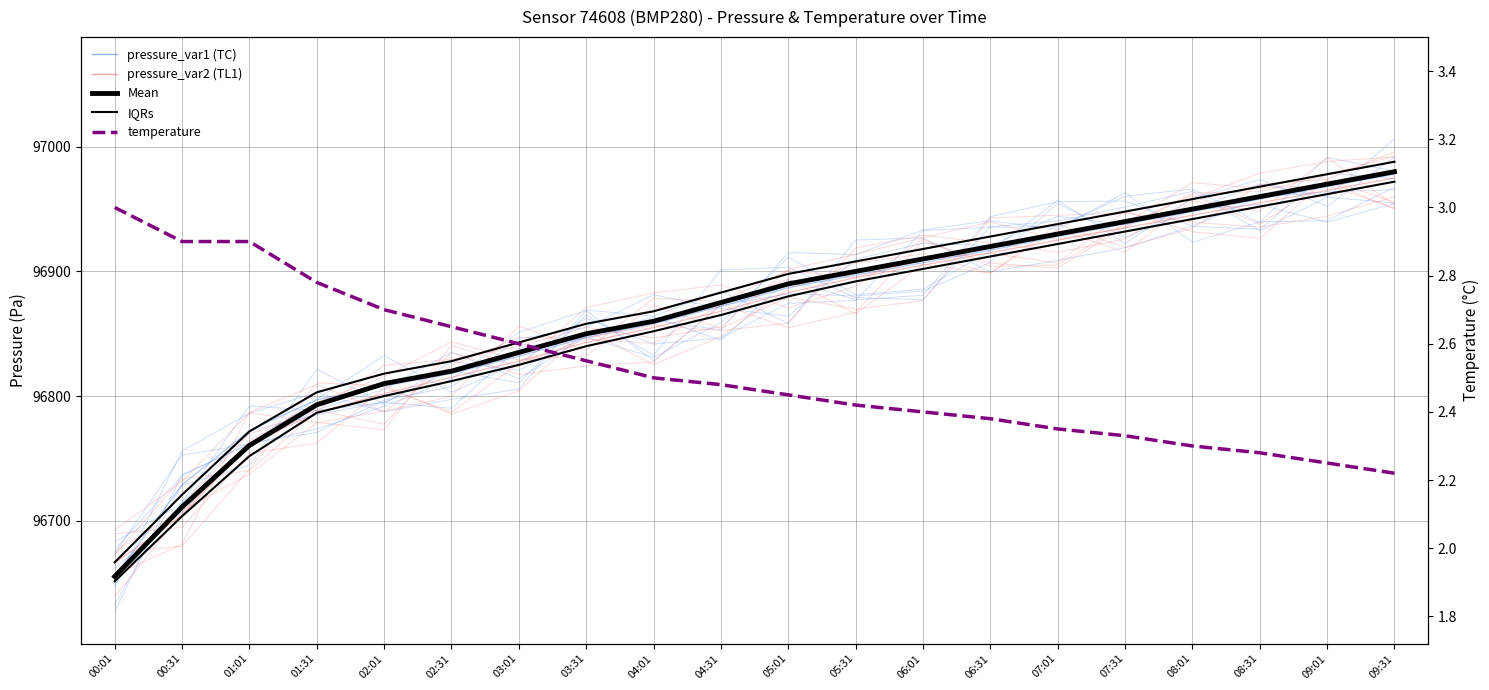

How many data points in pressure are less than 96890?

10